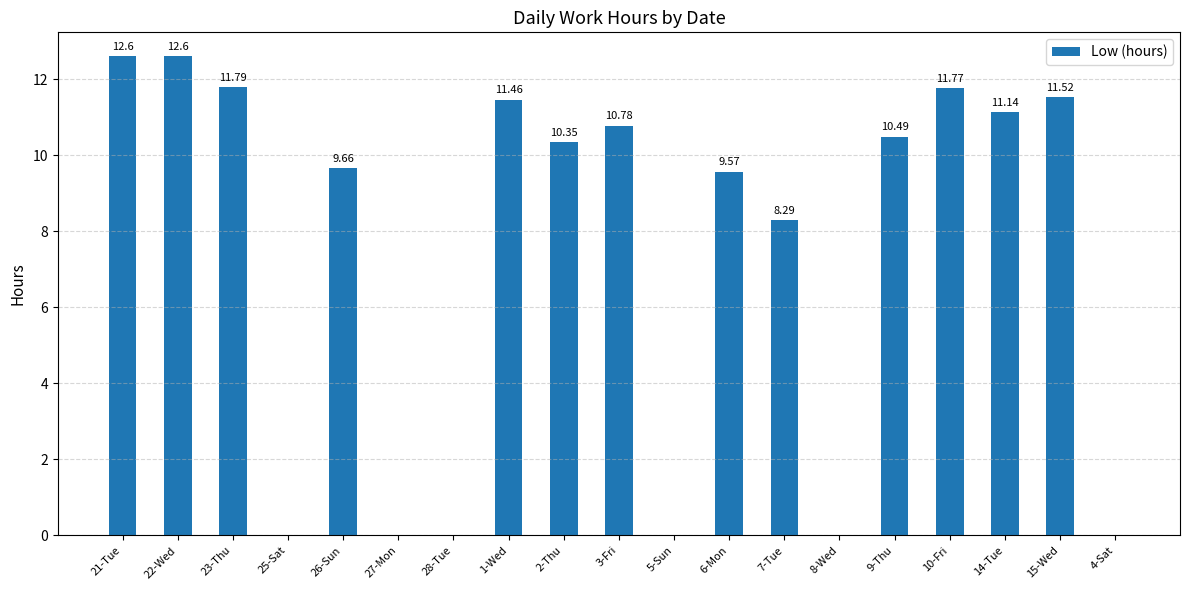

What is the average value?

7.5